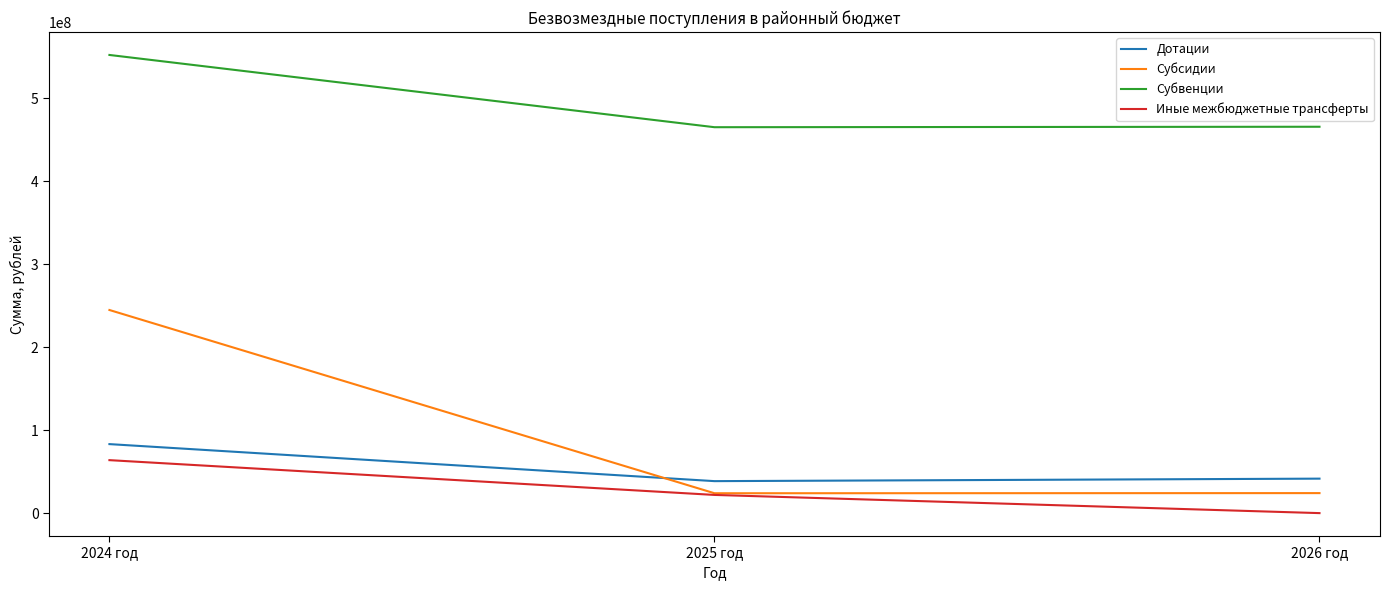

At which category is the sum across all series the highest?

2024 год